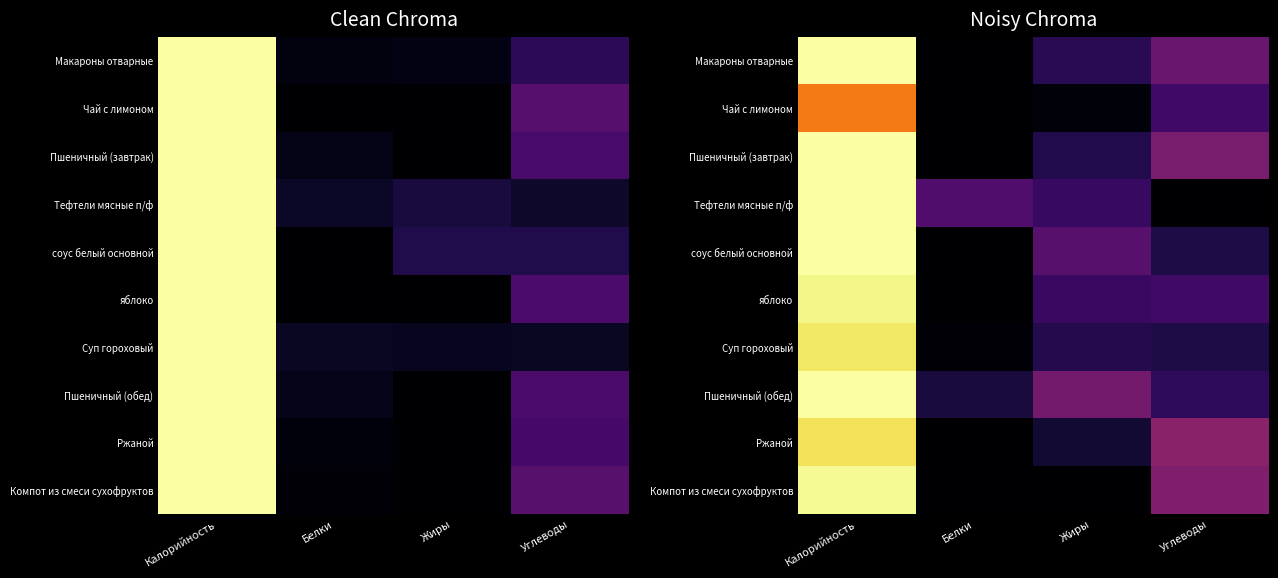

Which category has the lowest value in the Пшеничный (обед) series?

Белки